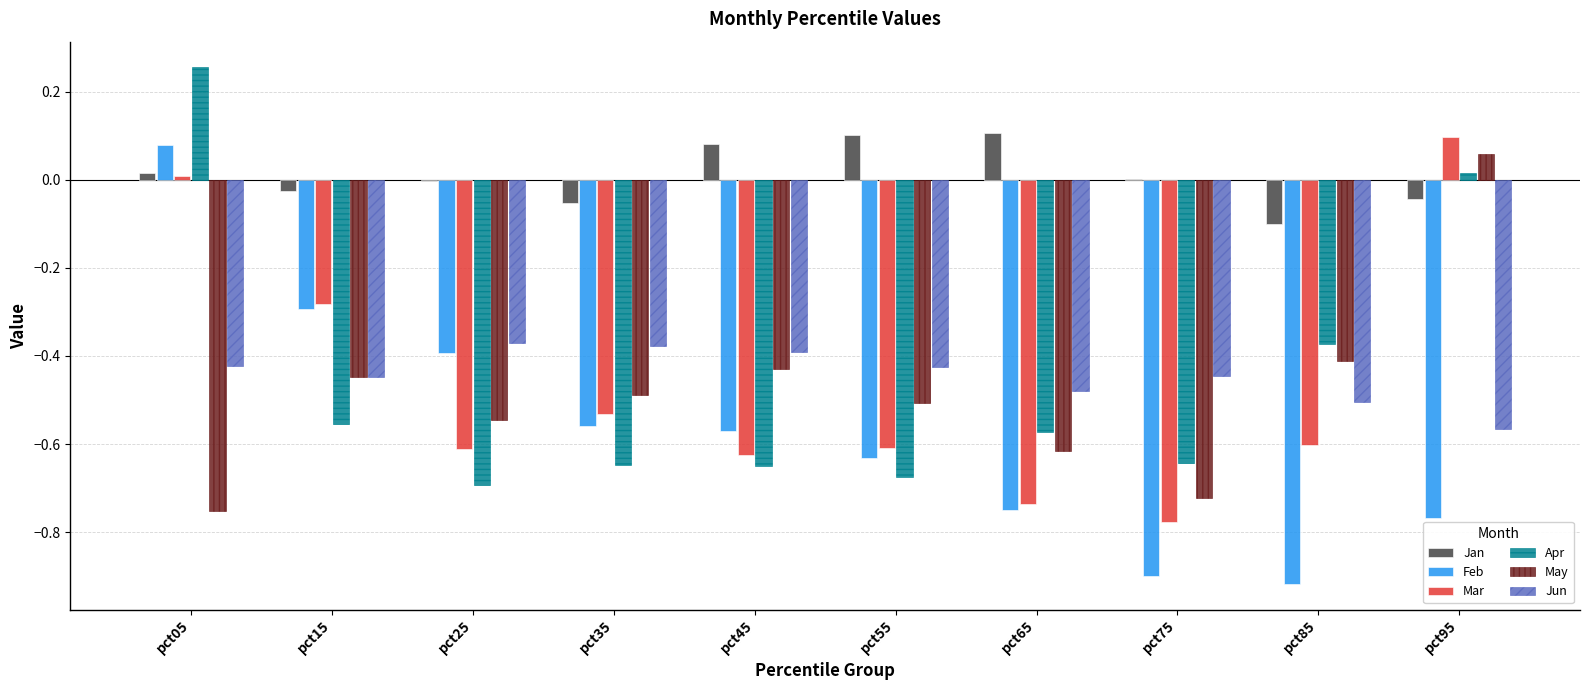

Is the value of Mar at pct05 greater than the value of May at pct95?

No